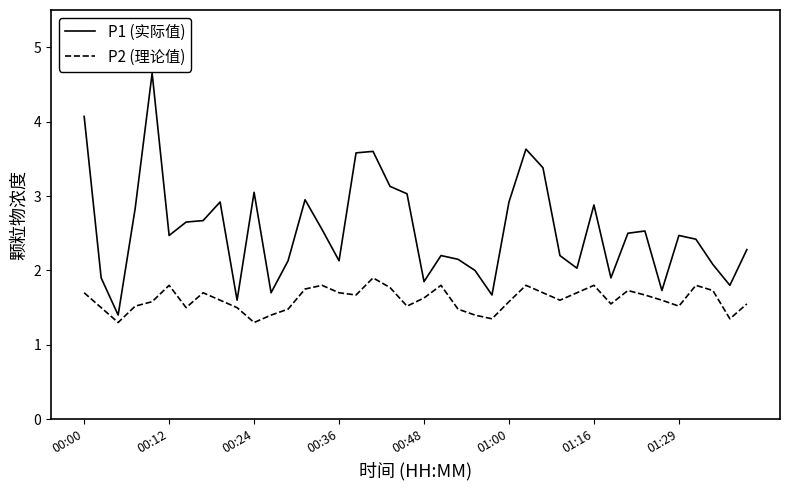

Does the chart display data point markers on the line(s)?

No